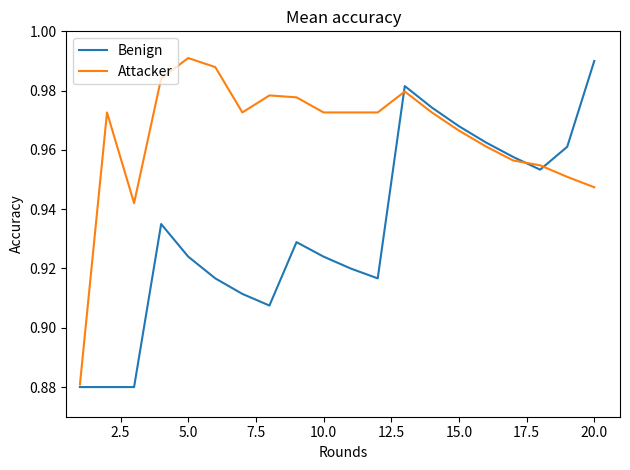

Is this an area chart (filled region under the line)?

No